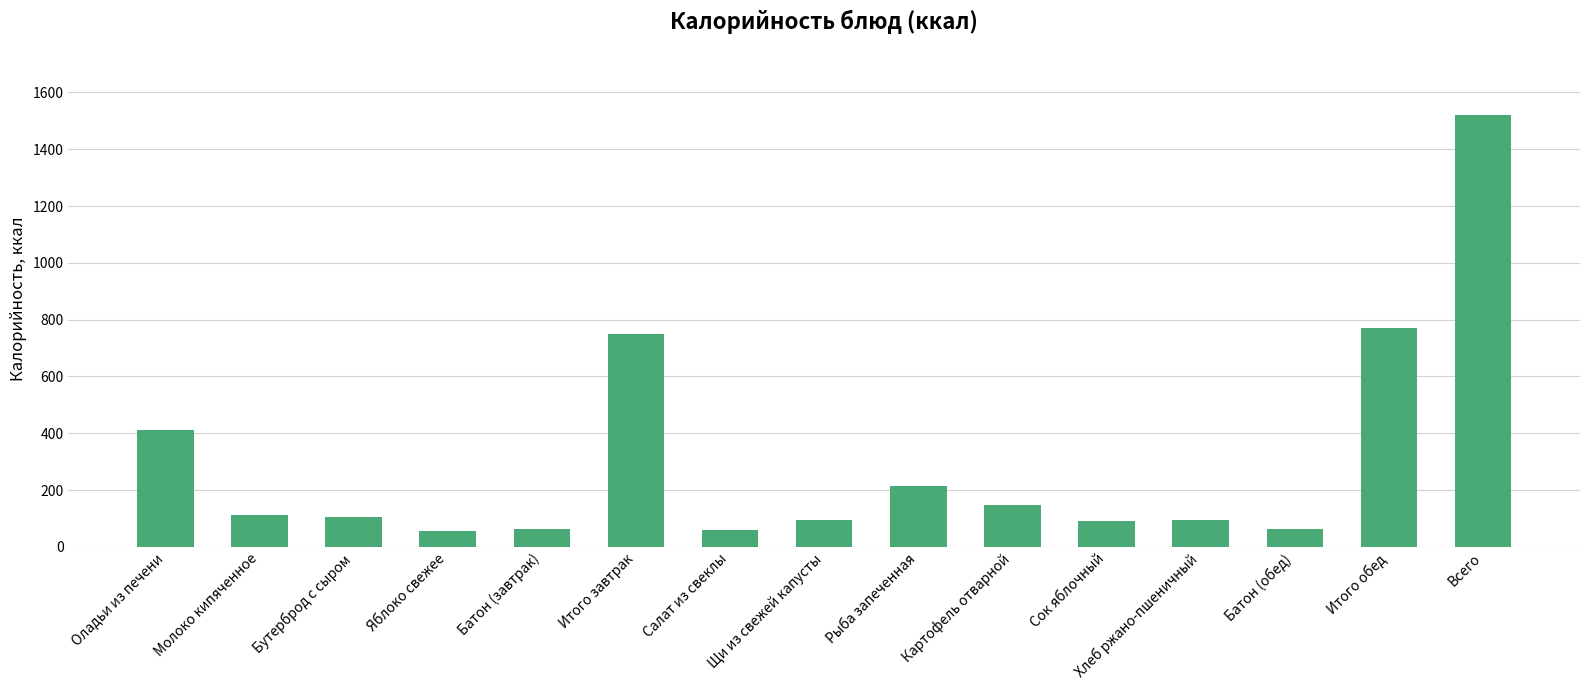

What value does the data have at Итого завтрак?

748.5